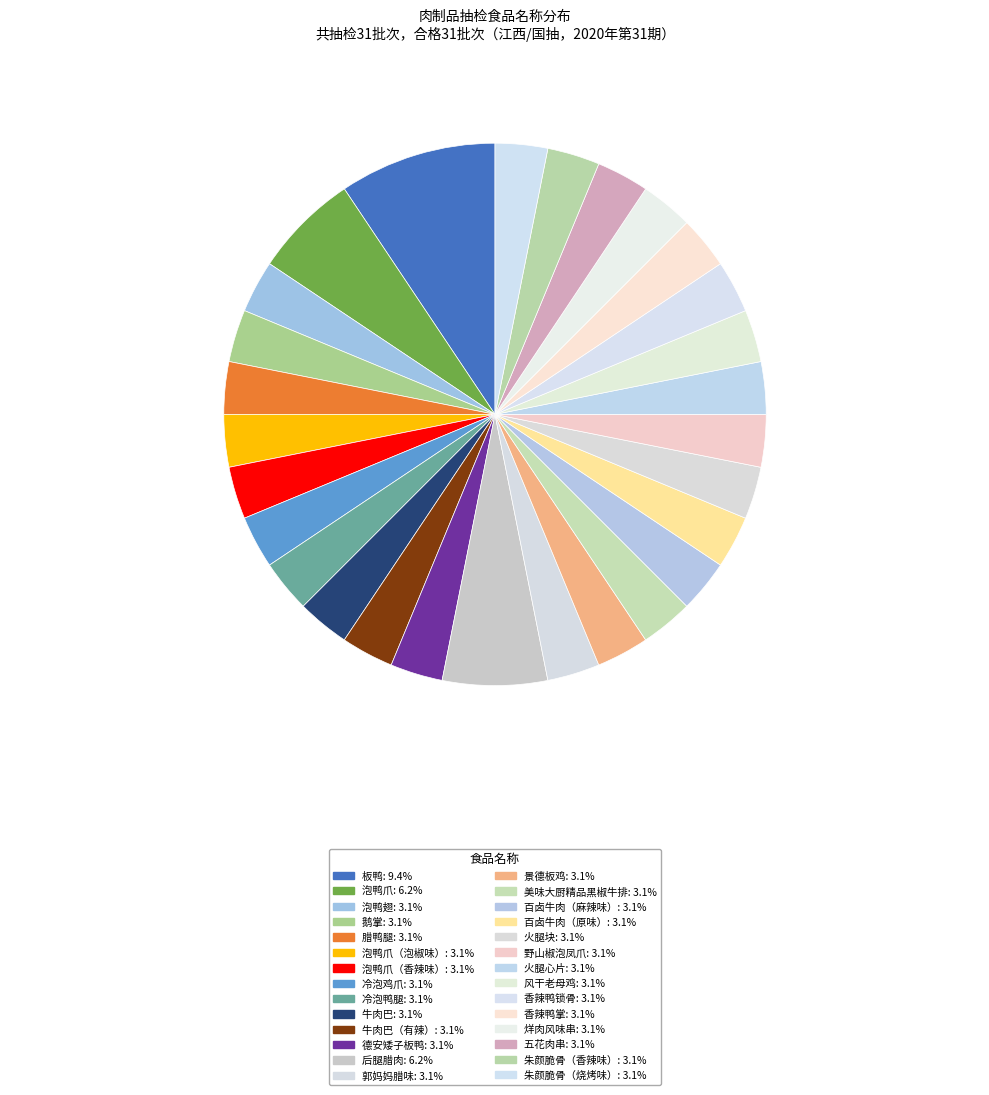

Which category has the smallest portion of the pie?

泡鸭翅